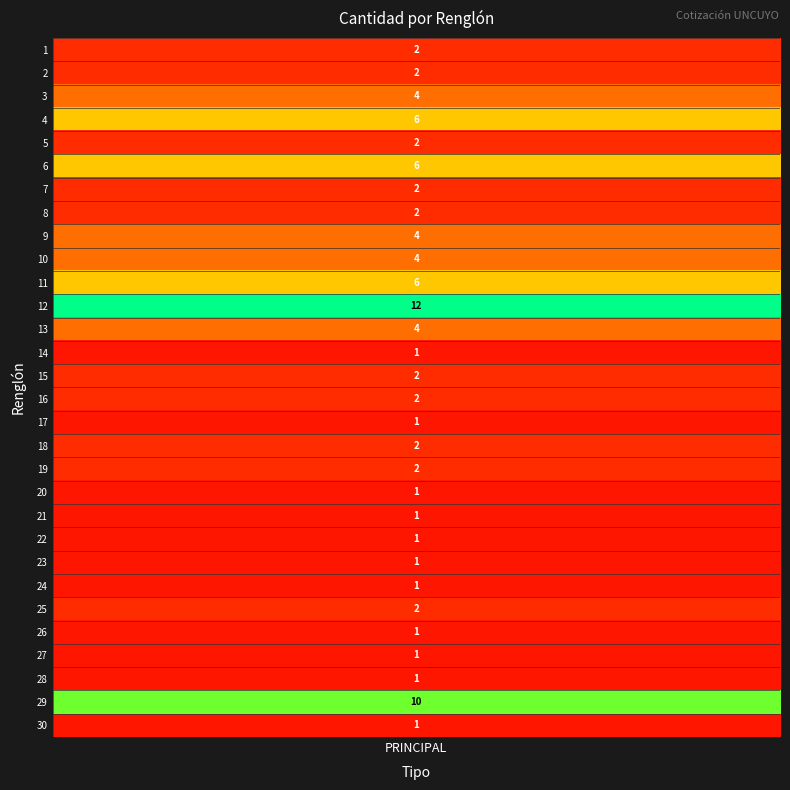

The chart shows a value of 3 at 16. True or false?

False